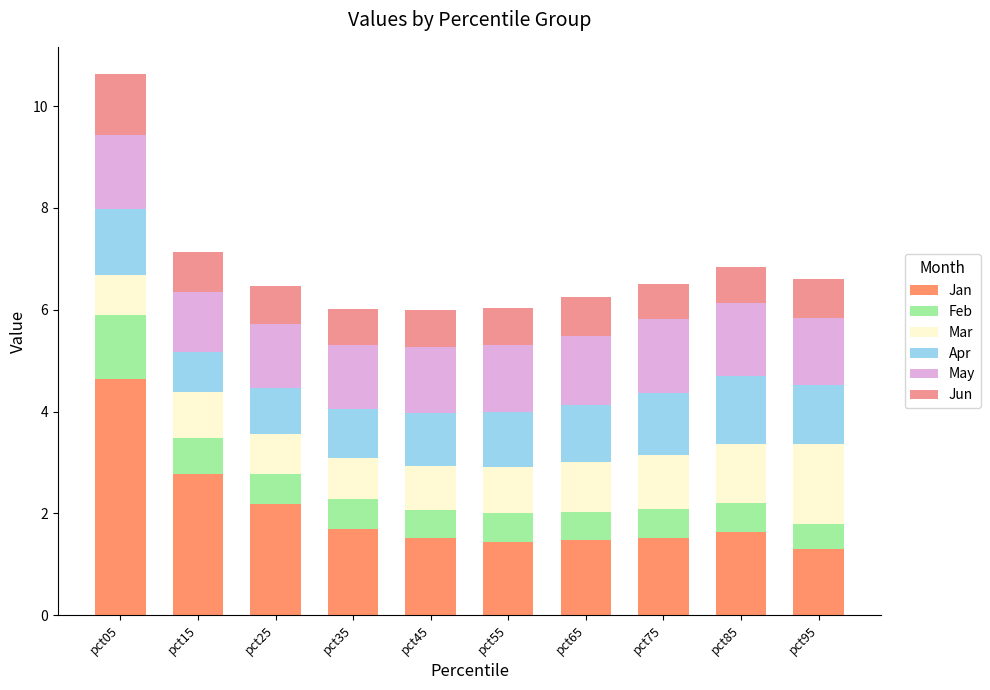

Does the chart contain any negative values?

No